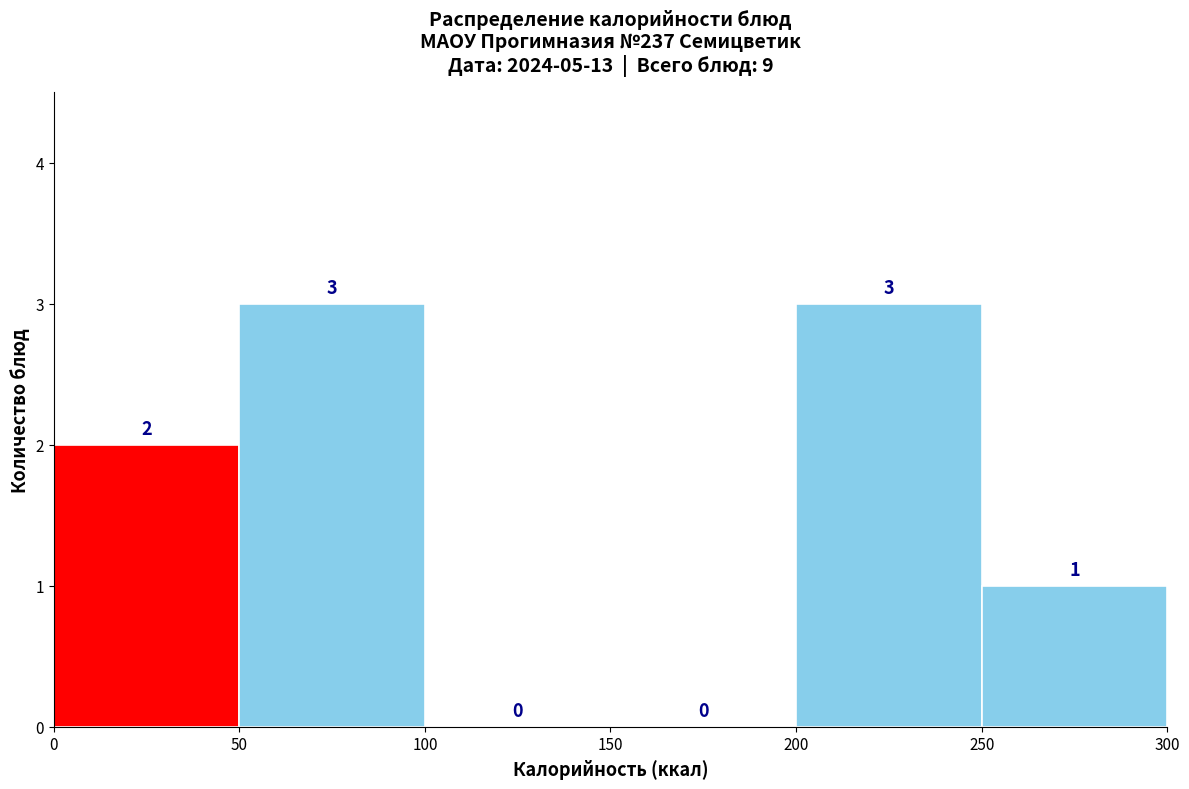

Reading left to right, list every bar in this chart as the range it spans on the x-axis followed by its height.

0 to 50: 2
50 to 100: 3
100 to 150: 0
150 to 200: 0
200 to 250: 3
250 to 300: 1